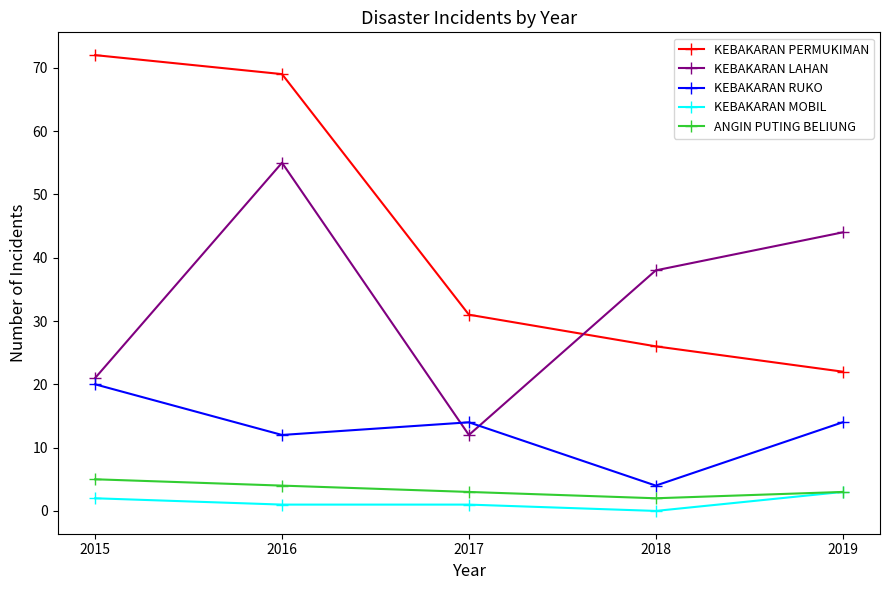

Which series has the widest spread of values?

KEBAKARAN PERMUKIMAN